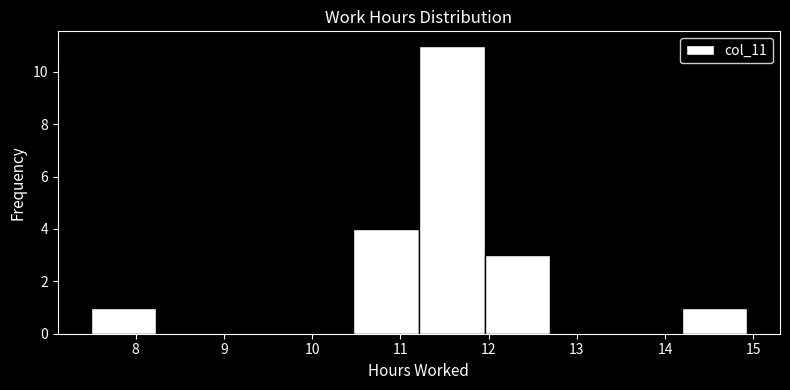

Reading left to right, transcribe this chart: for each bar, give the range it covers on the x-axis and its height. Neither the bar edges nor the heights are printed on the chart, so give them approximately, as read against the axes.

7.5 to 8.2: 1
8.2 to 9.0: 0
9.0 to 9.7: 0
9.7 to 10.5: 0
10.5 to 11.2: 4
11.2 to 12.0: 11
12.0 to 12.7: 3
12.7 to 13.4: 0
13.4 to 14.2: 0
14.2 to 14.9: 1